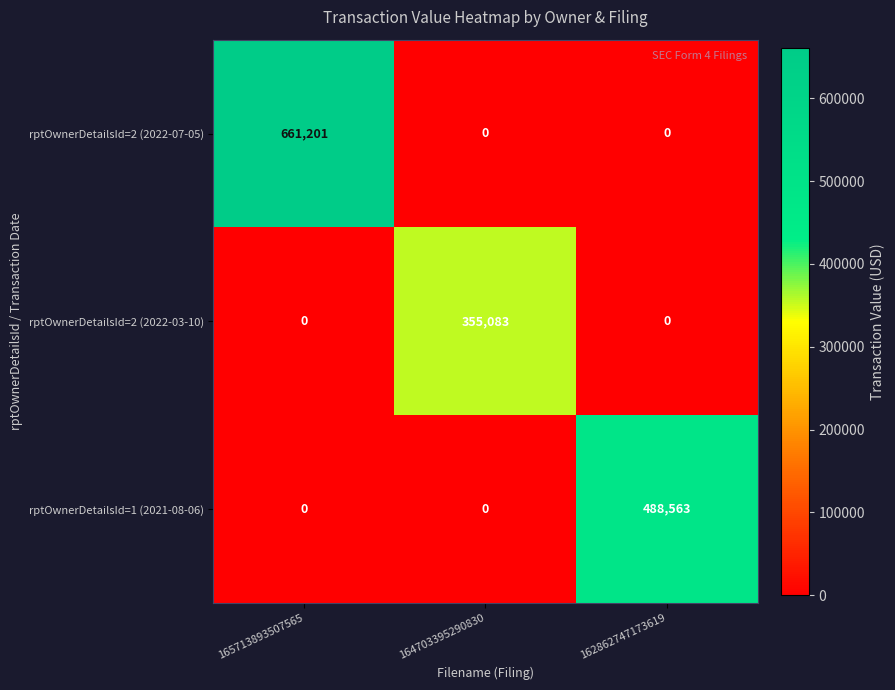

Which category has the highest value across all series?

165713893507565